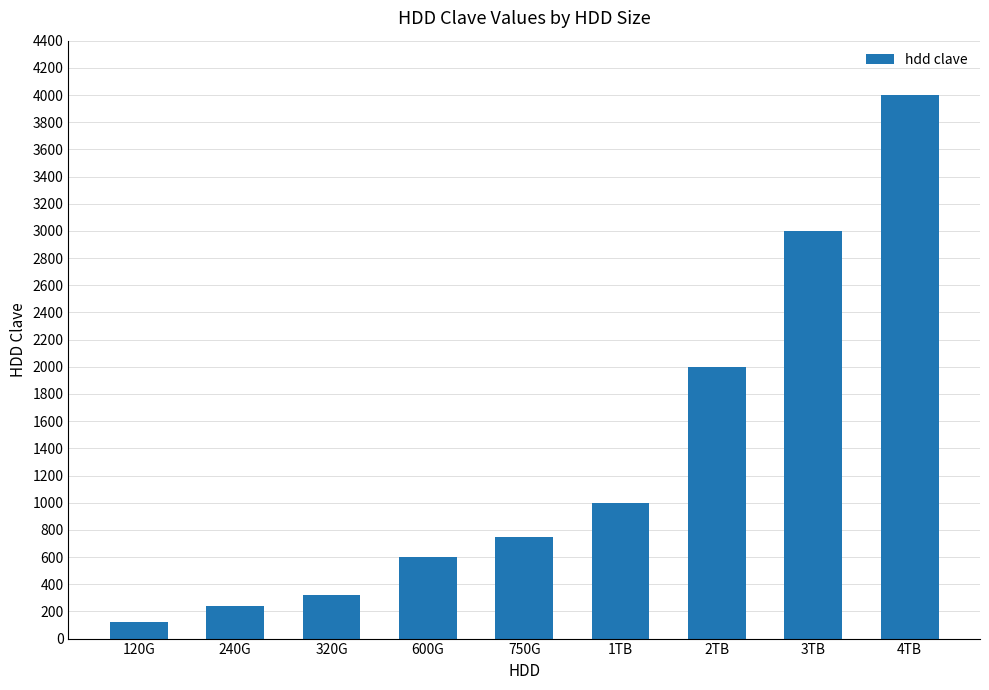

Reading right to left, list all the values displayed in this chart.

4TB=4000	3TB=3000	2TB=2000	1TB=1000	750G=750	600G=600	320G=320	240G=240	120G=120